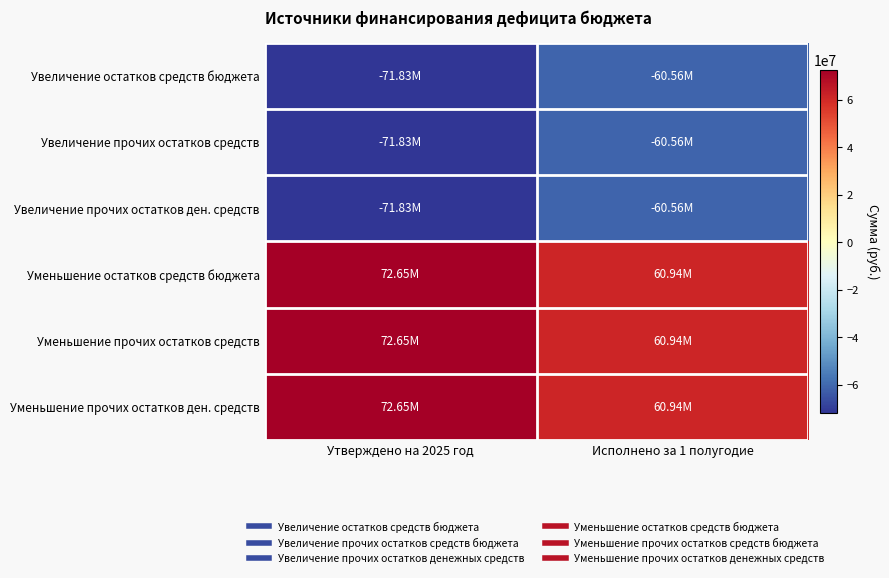

Reading right to left, extract all data points from this chart.

Увеличение остатков средств бюджета: Исполнено за 1 полугодие=-60562262.8	Утверждено на 2025 год=-71834204.0
Увеличение прочих остатков средств: Исполнено за 1 полугодие=-60562262.8	Утверждено на 2025 год=-71834204.0
Увеличение прочих остатков ден. средств: Исполнено за 1 полугодие=-60562262.8	Утверждено на 2025 год=-71834204.0
Уменьшение остатков средств бюджета: Исполнено за 1 полугодие=60943463.1	Утверждено на 2025 год=72646602.8
Уменьшение прочих остатков средств: Исполнено за 1 полугодие=60943463.1	Утверждено на 2025 год=72646602.8
Уменьшение прочих остатков ден. средств: Исполнено за 1 полугодие=60943463.1	Утверждено на 2025 год=72646602.8